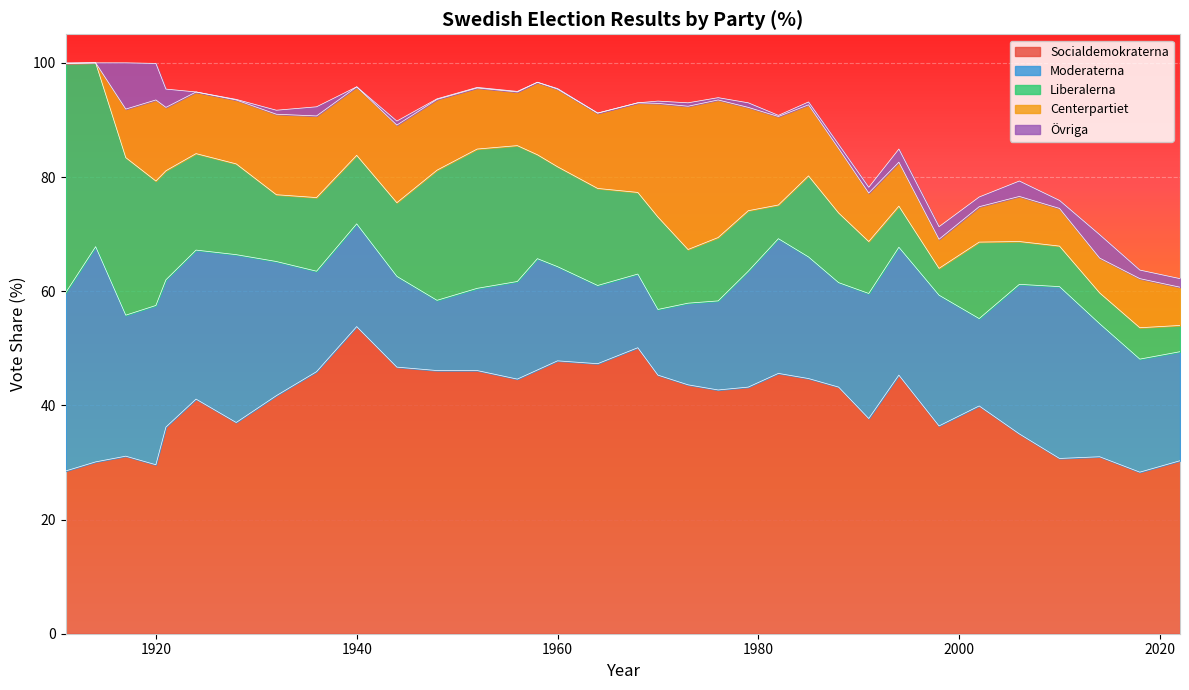

The value of Centerpartiet at 1917 is 11.2. True or false?

False